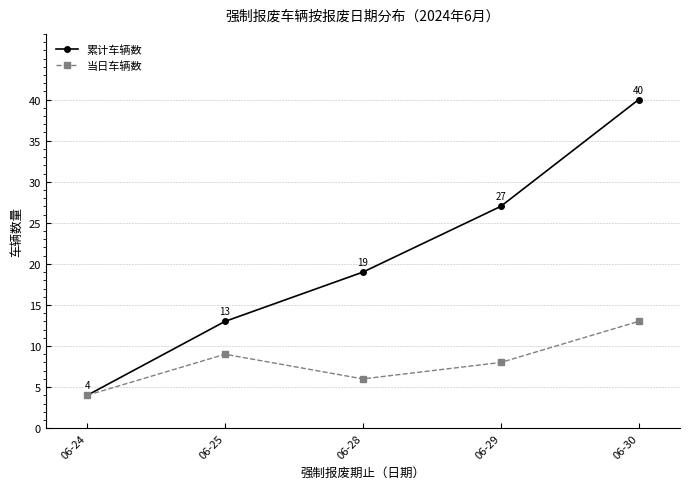

At which label does 累计车辆数 reach its minimum?

06-24